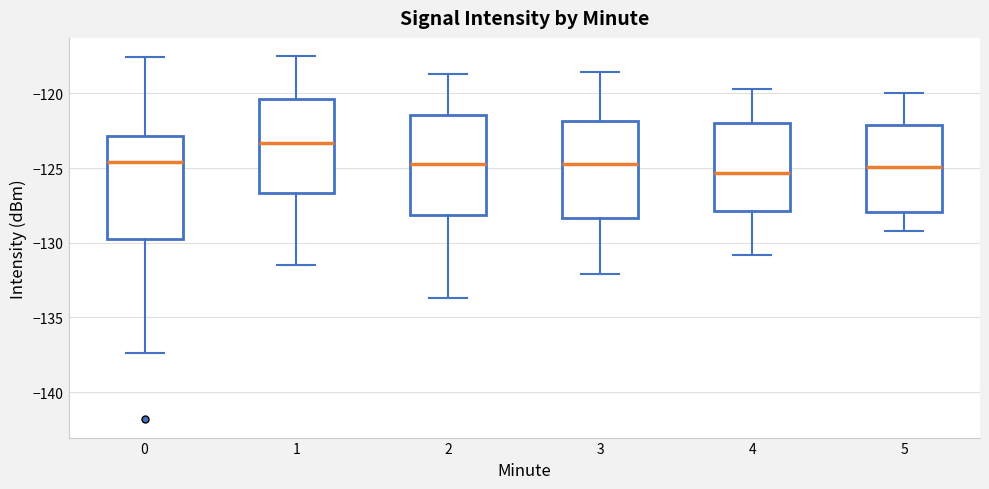

Reading left to right, transcribe this box plot: for each box, give where its median line is, the range the box spans, and where its two whiskers end, as read against the y-axis. The values are not printed on the chart, so give them approximately, as read against the axis.

0: median -124.5, box -129.5 to -123.0, whiskers -137.5 to -117.5
1: median -123.5, box -126.5 to -120.5, whiskers -131.5 to -117.5
2: median -124.5, box -128.0 to -121.5, whiskers -133.5 to -118.5
3: median -124.5, box -128.5 to -122.0, whiskers -132.0 to -118.5
4: median -125.5, box -128.0 to -122.0, whiskers -131.0 to -119.5
5: median -125.0, box -128.0 to -122.0, whiskers -129.0 to -120.0